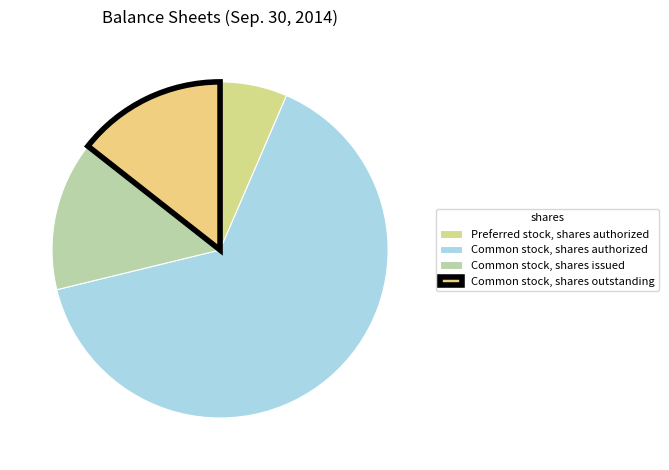

Which category accounts for the majority?

Common stock, shares authorized